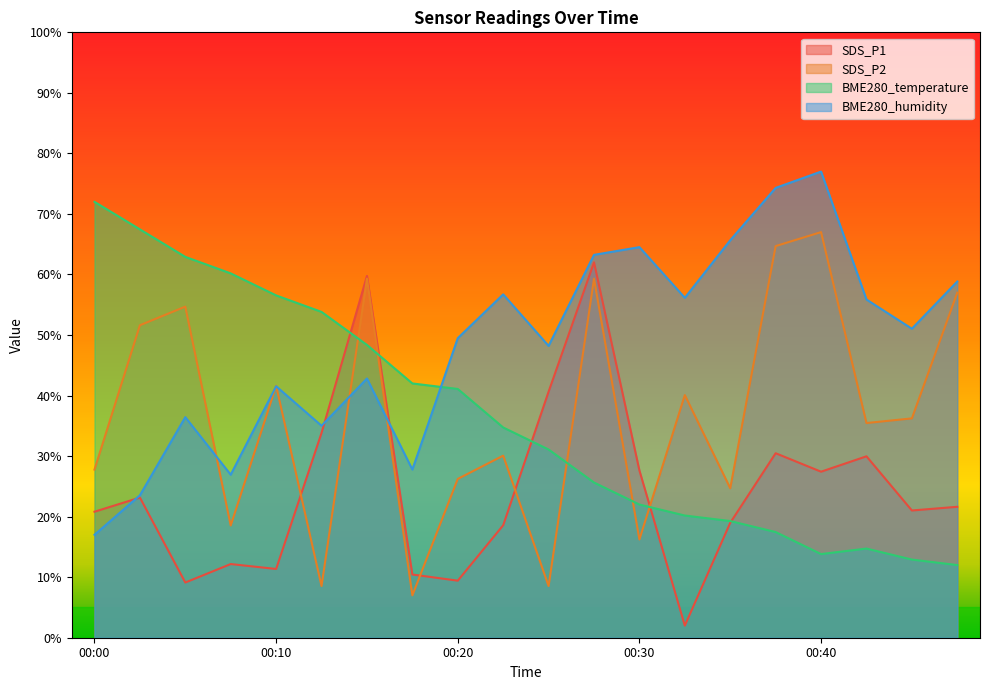

Is it true that SDS_P1 equals 10.4 at 00:17?

True